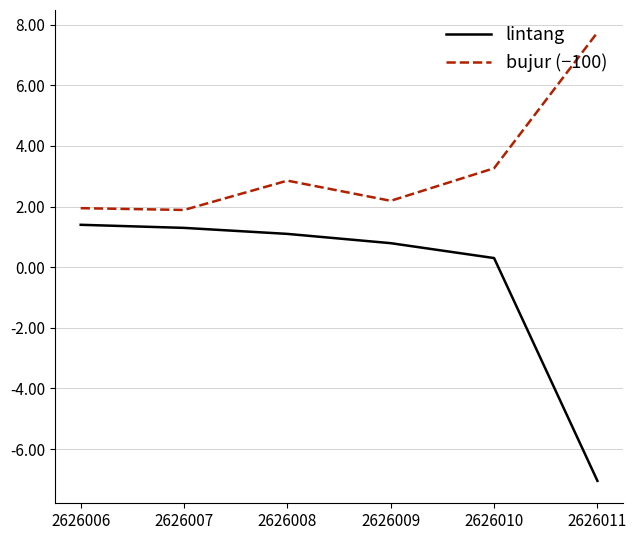

Which series has the largest total across all categories?

bujur (−100)